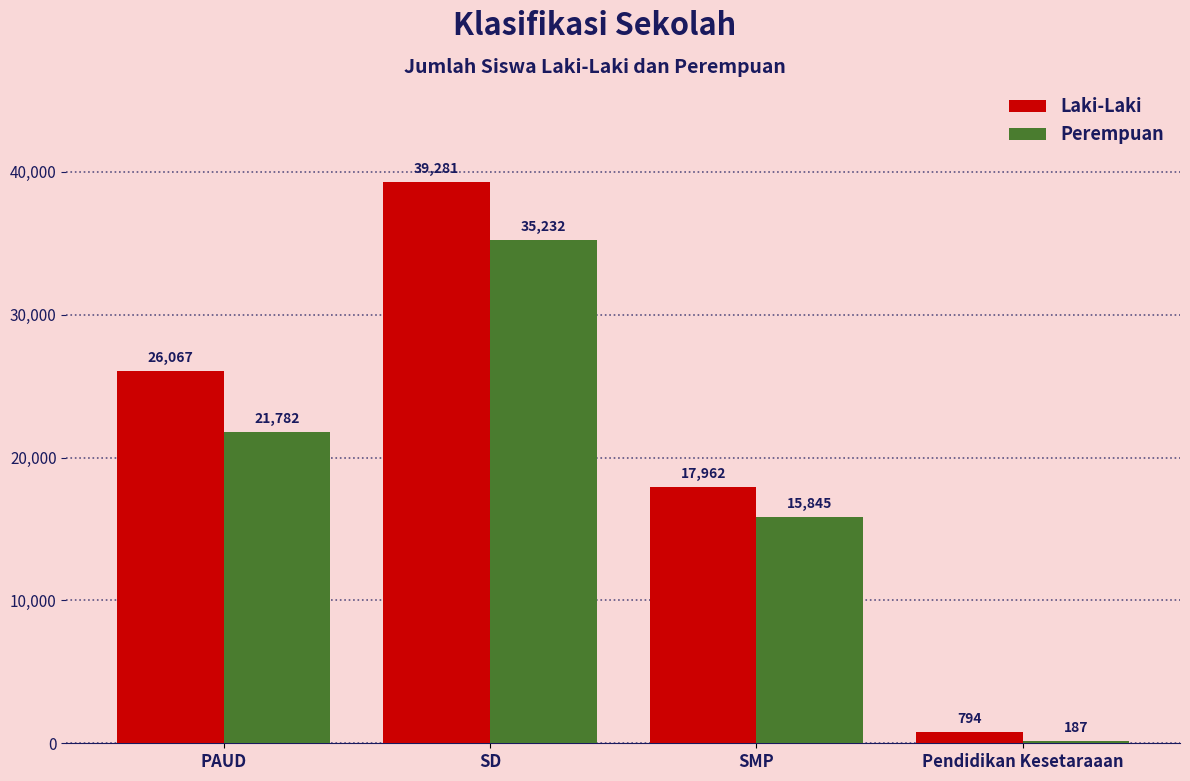

True or false: Perempuan has a value of 36518 at PAUD.

False